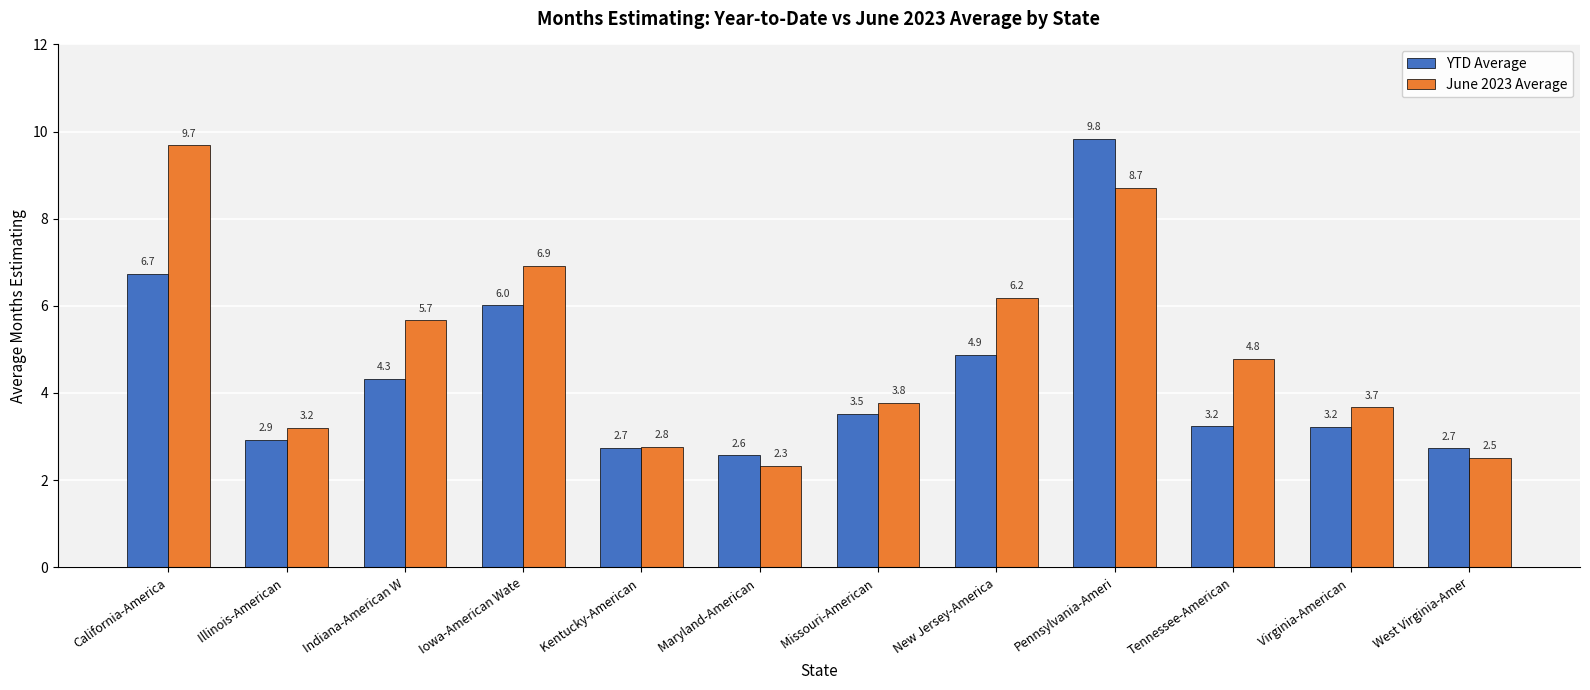

What is the sum of the June 2023 Average values at Pennsylvania-Ameri and Tennessee-American?

13.5